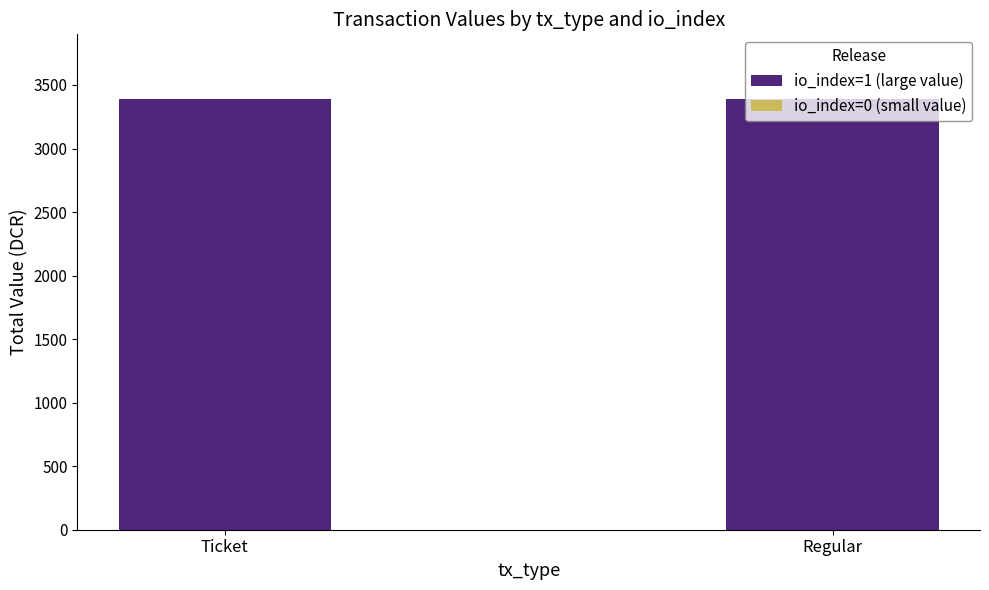

True or false: io_index=1 (large value) has a value of 4523.6 at Ticket.

False